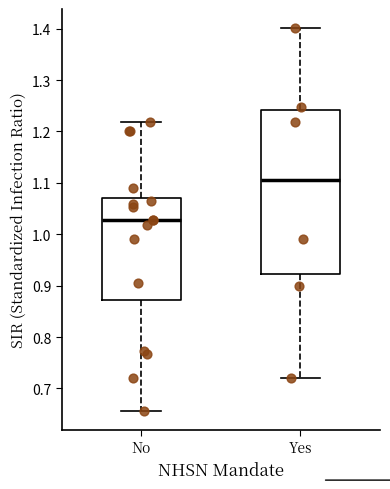

Which box's median line is the highest?

Yes